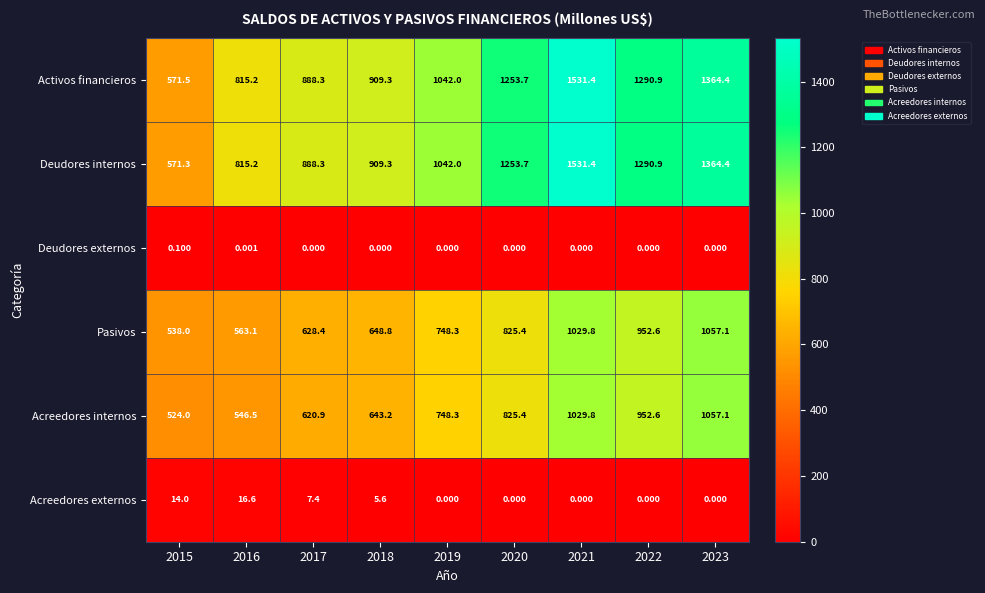

Is the value of Activos financieros at 2022 greater than the value of Acreedores internos at 2017?

Yes